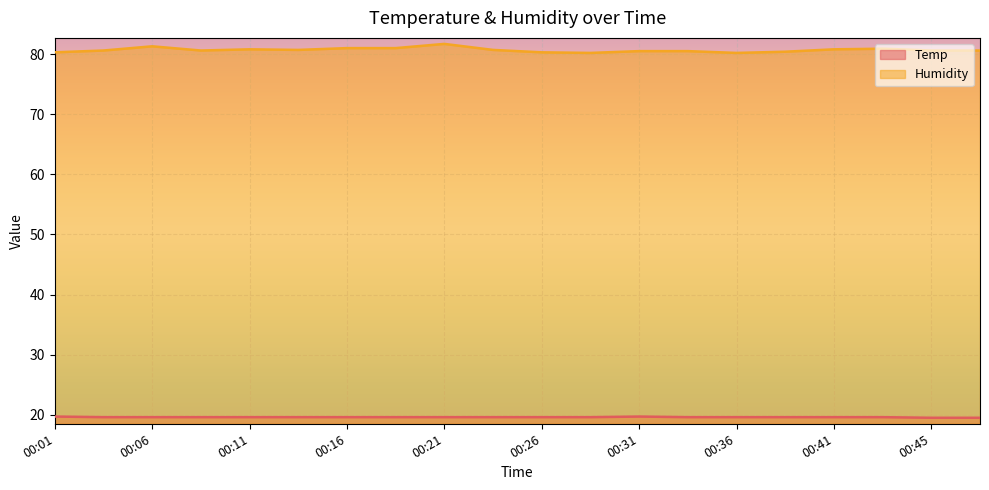

Reading left to right, extract all data points from this chart.

Temp: 19.7	19.6	19.6	19.6	19.6	19.6	19.6	19.6	19.6	19.6	19.6	19.6	19.7	19.6	19.6	19.6	19.6	19.6	19.5	19.5
Humidity: 80.3	80.6	81.3	80.6	80.8	80.7	81.0	81.0	81.7	80.7	80.3	80.2	80.5	80.5	80.2	80.4	80.8	80.9	80.6	80.6